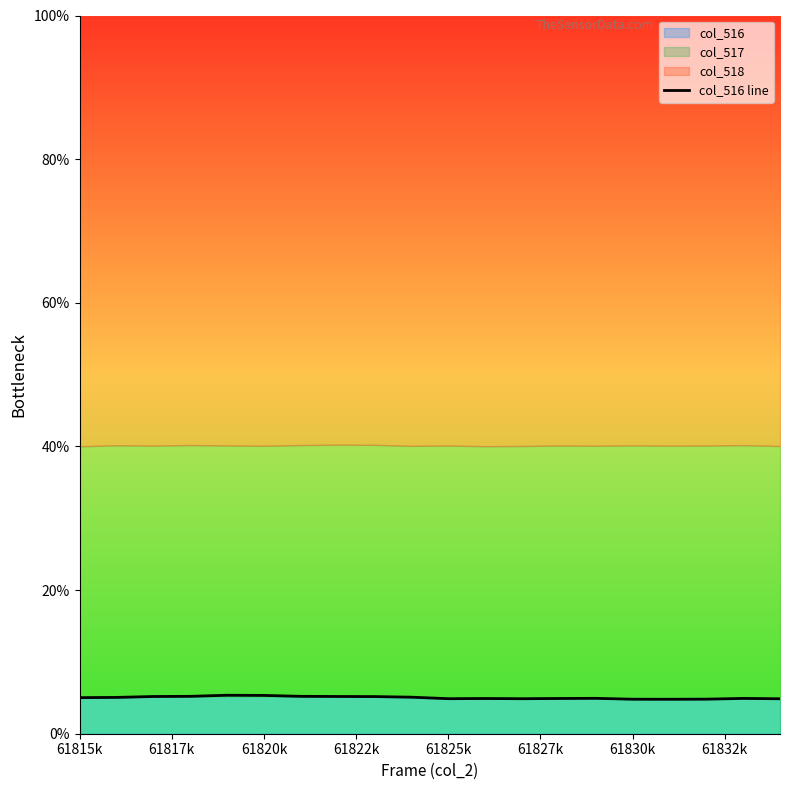

At which label is the value closest to 5?

61815k